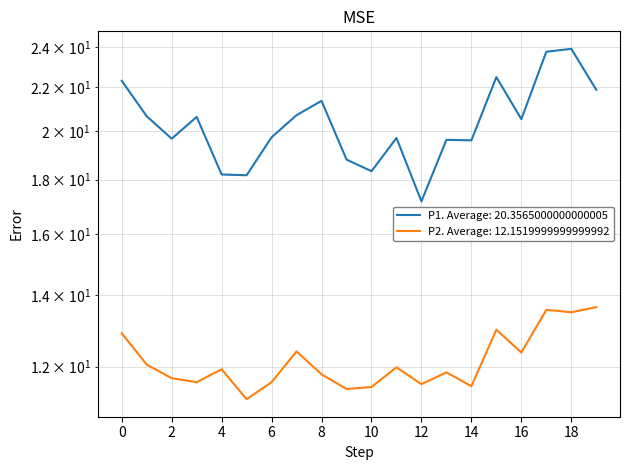

Does the chart display data point markers on the line(s)?

No